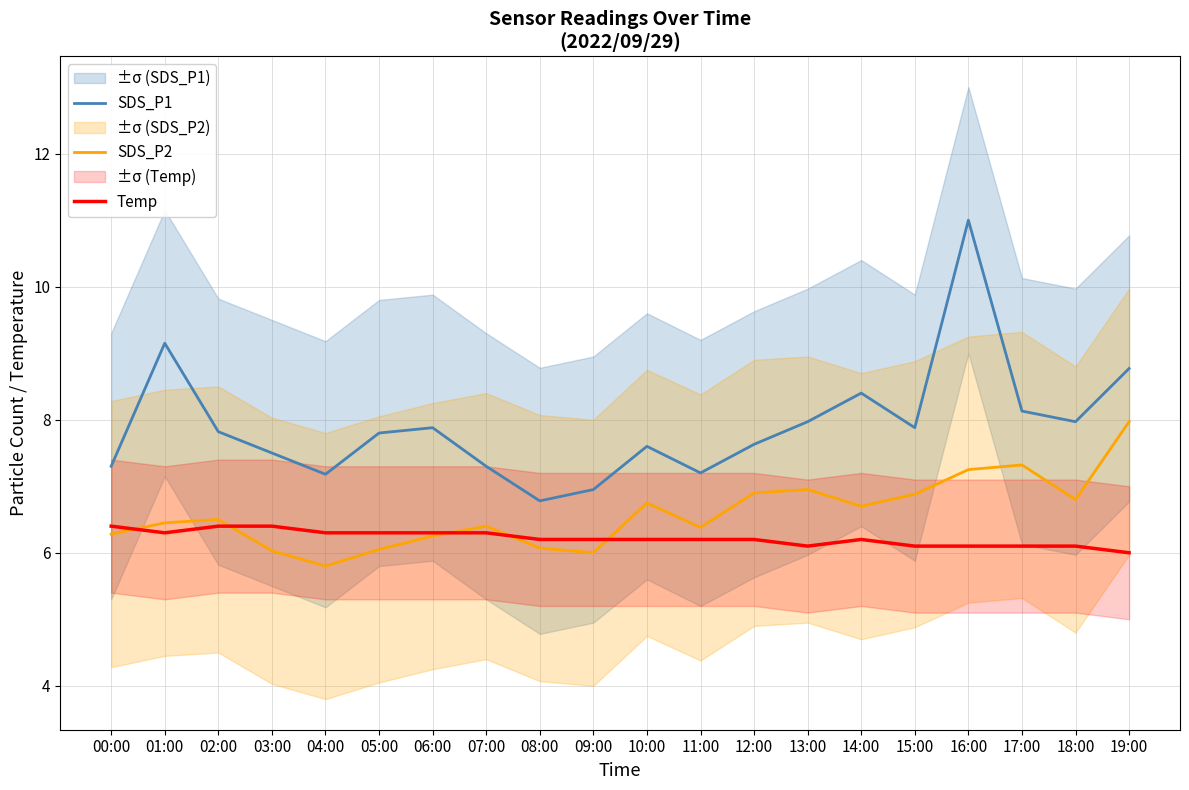

What is the average value of the Temp series?

6.2